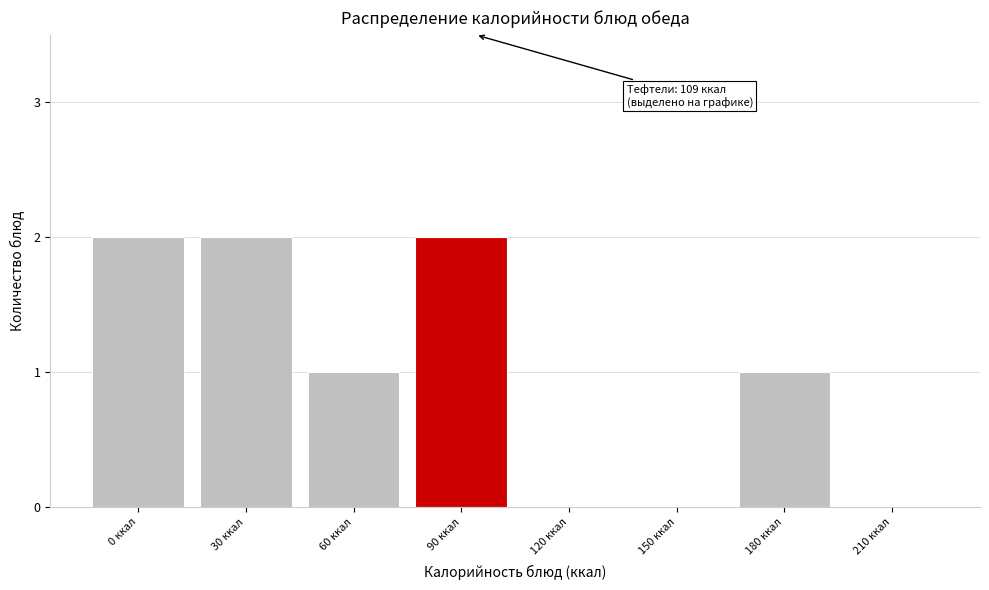

Reading right to left, list all the values displayed in this chart.

210 ккал=0	180 ккал=1	150 ккал=0	120 ккал=0	90 ккал=2	60 ккал=1	30 ккал=2	0 ккал=2